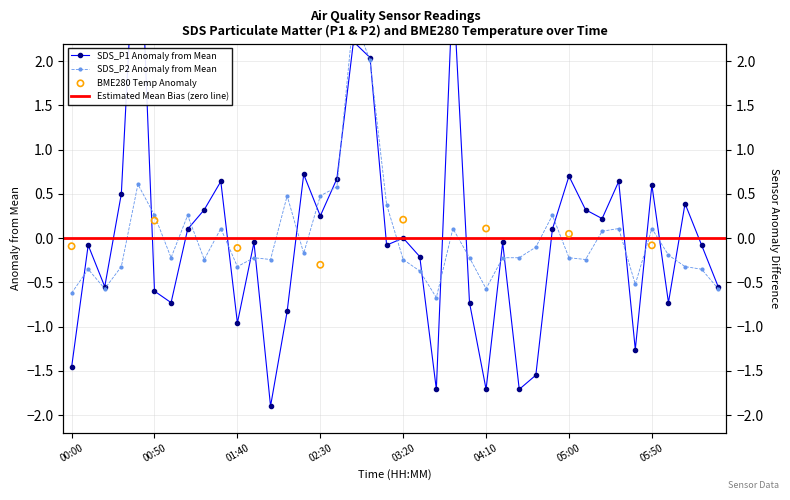

Which series has the widest spread of Y values?

SDS_P1